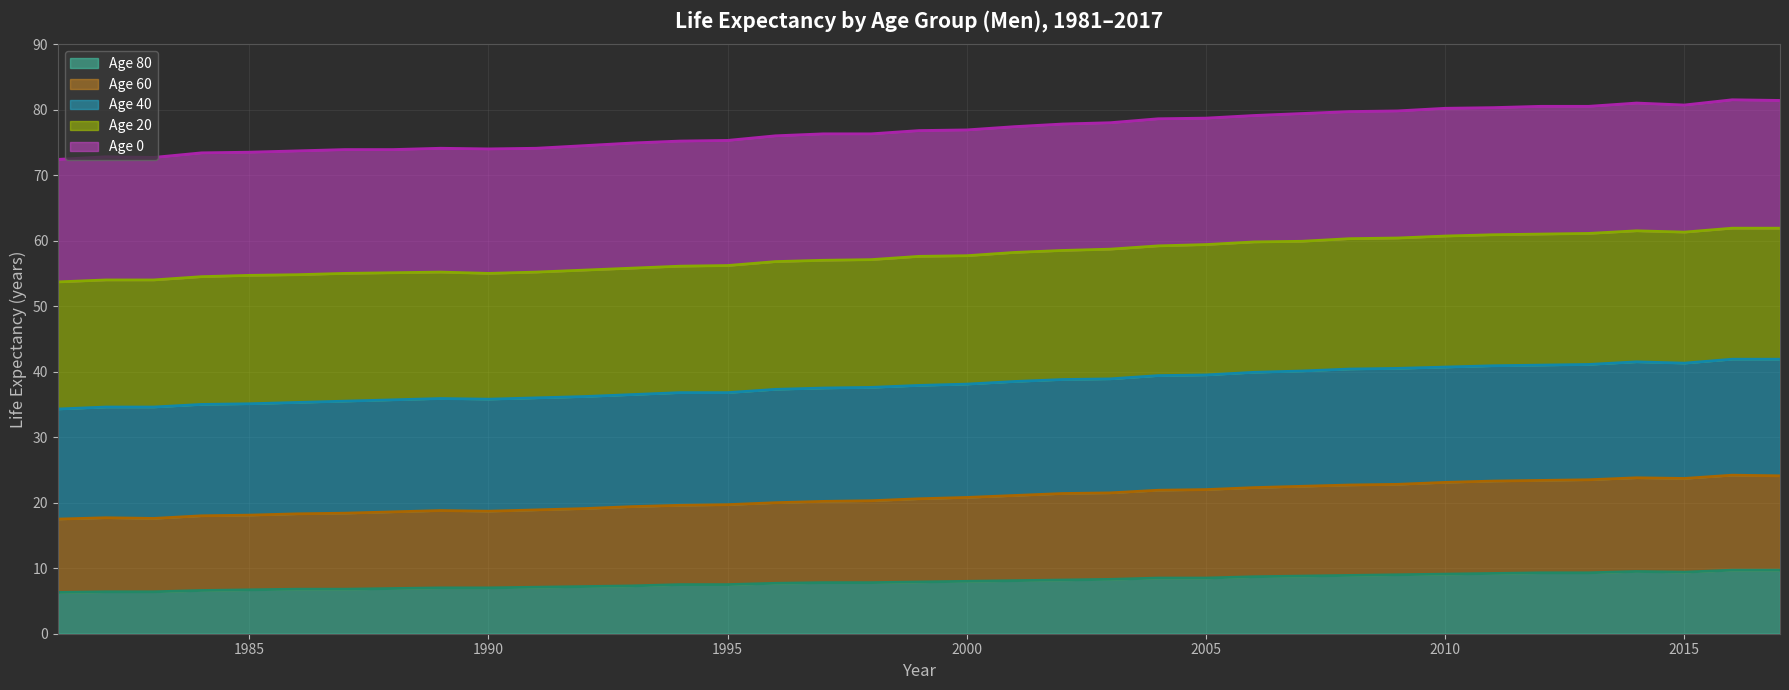

Rank the series by their maximum value, from highest to lowest.

Age 0 line, Age 20 line, Age 40 line, Age 60 line, Age 80 line